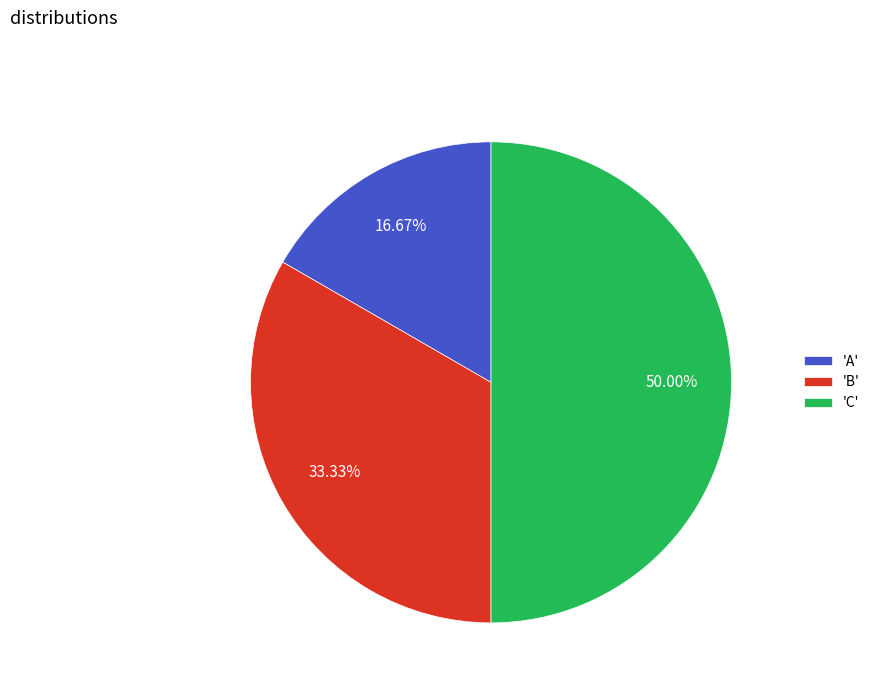

Rank the categories by value from lowest to highest.

'A', 'B', 'C'